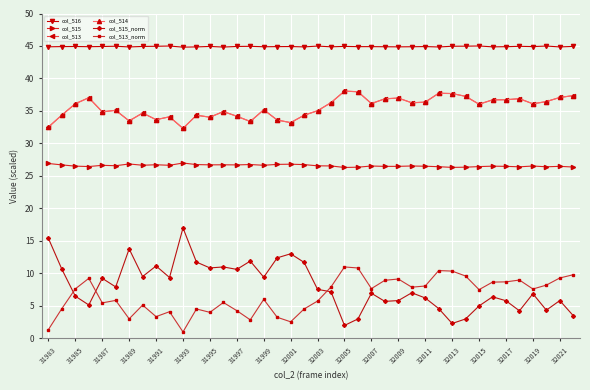

What is the minimum value for col_515_norm?

2.0